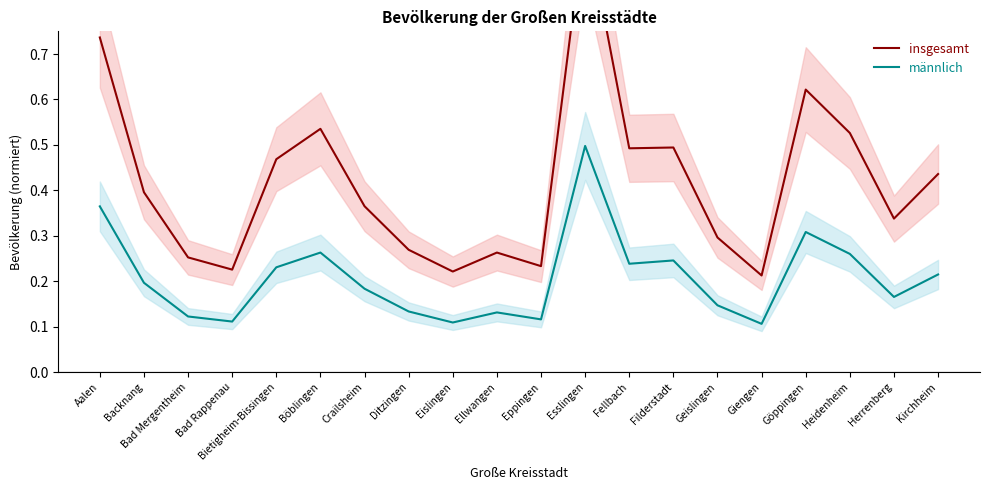

Does the chart have visible grid lines?

No